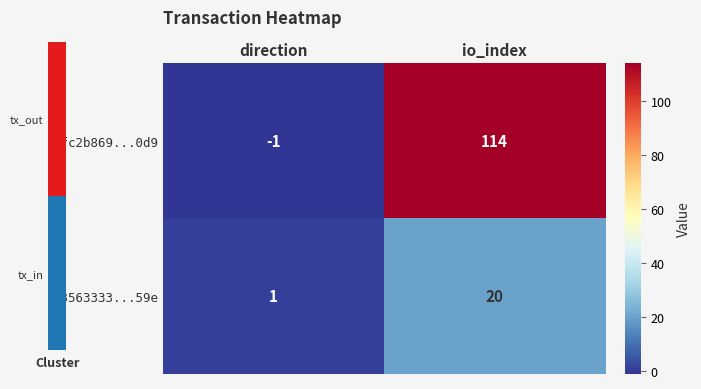

Rank the series at direction from highest to lowest value.

23563333...59e, dfc2b869...0d9